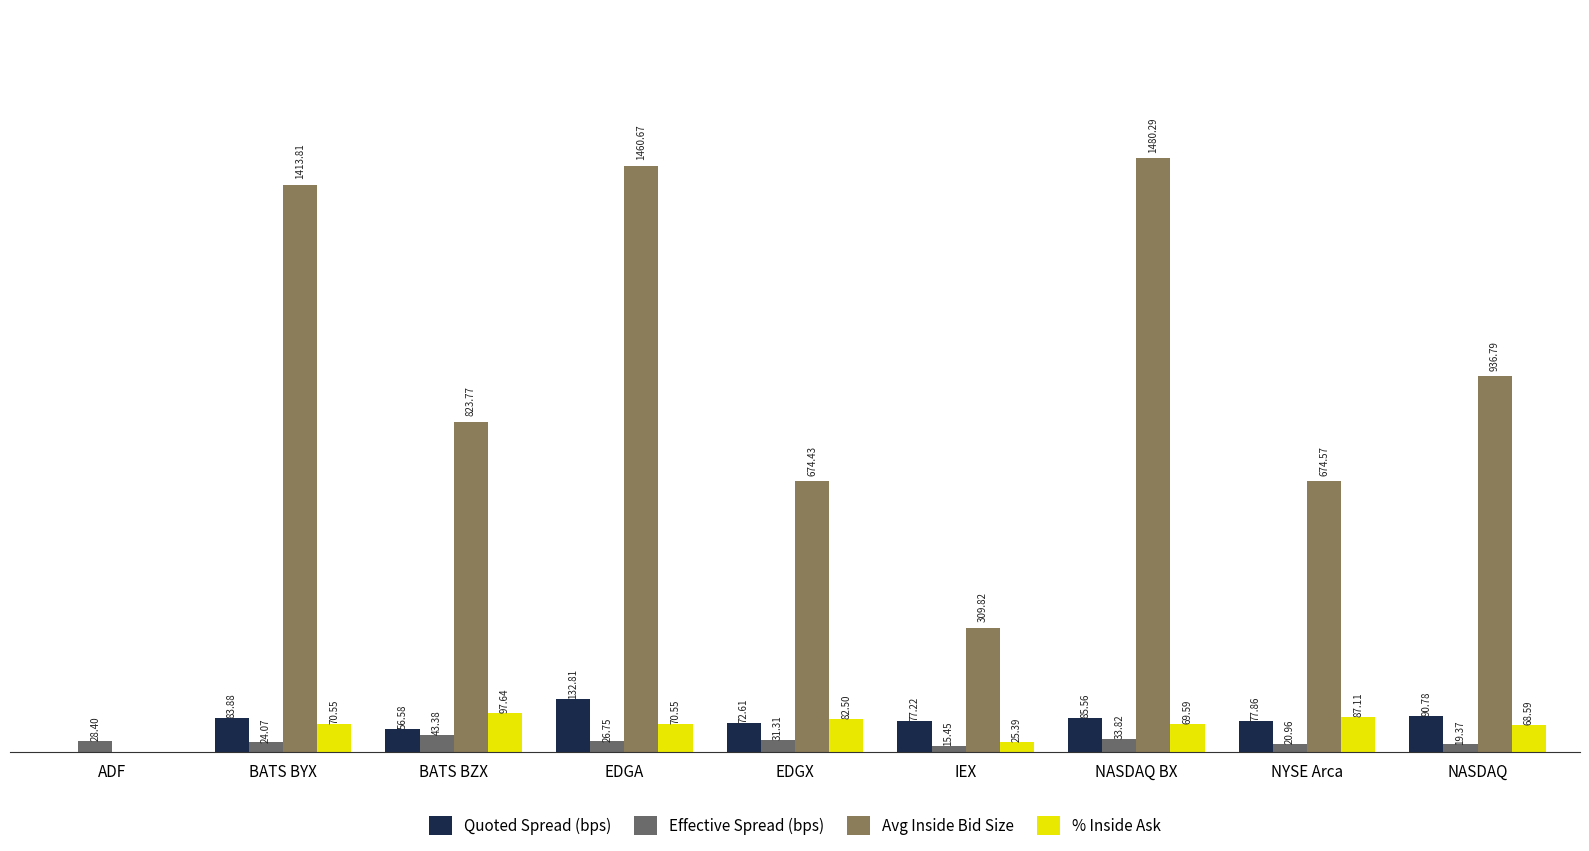

Where is Avg Inside Bid Size nearest to the value 740?

NYSE Arca